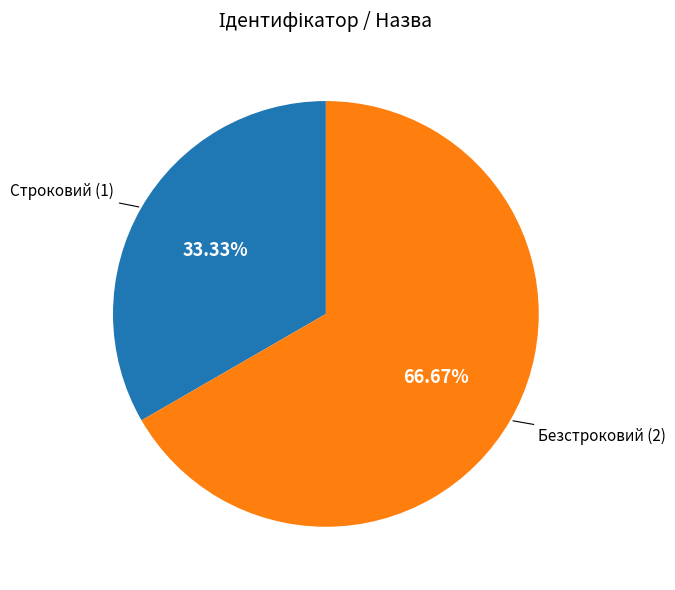

Is there any slice that represents more than half of the pie?

Yes